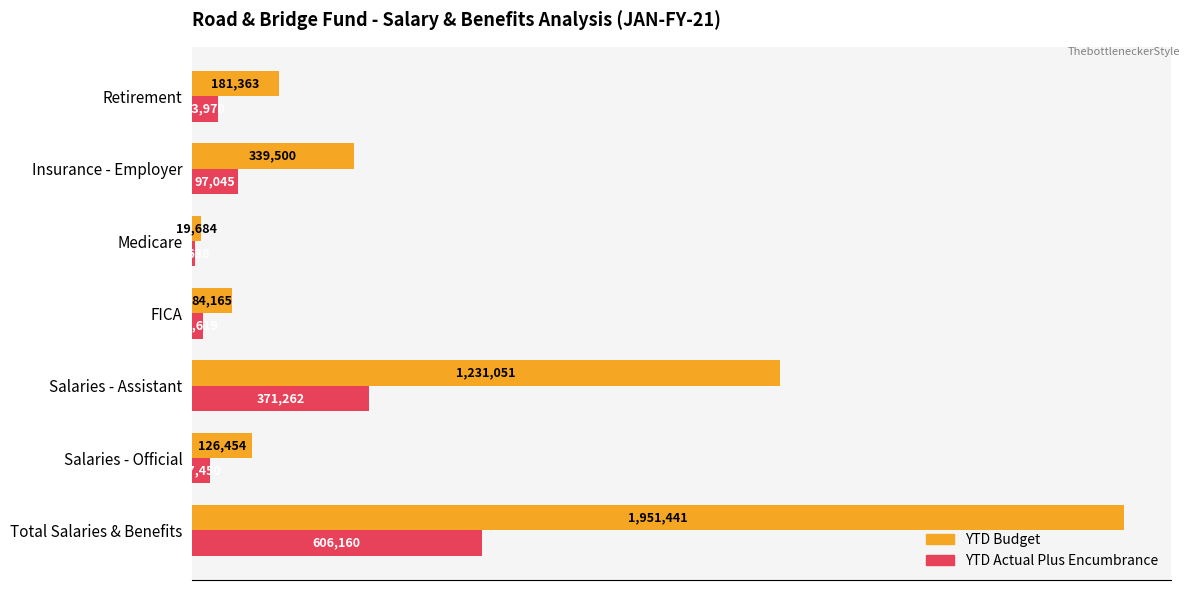

Which series has the largest total across all categories?

YTD Budget